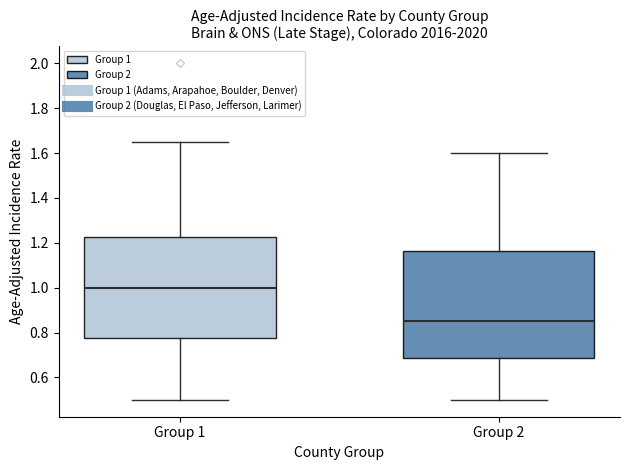

Comparing the boxes themselves (not the whiskers), which one is the tallest?

Group 2